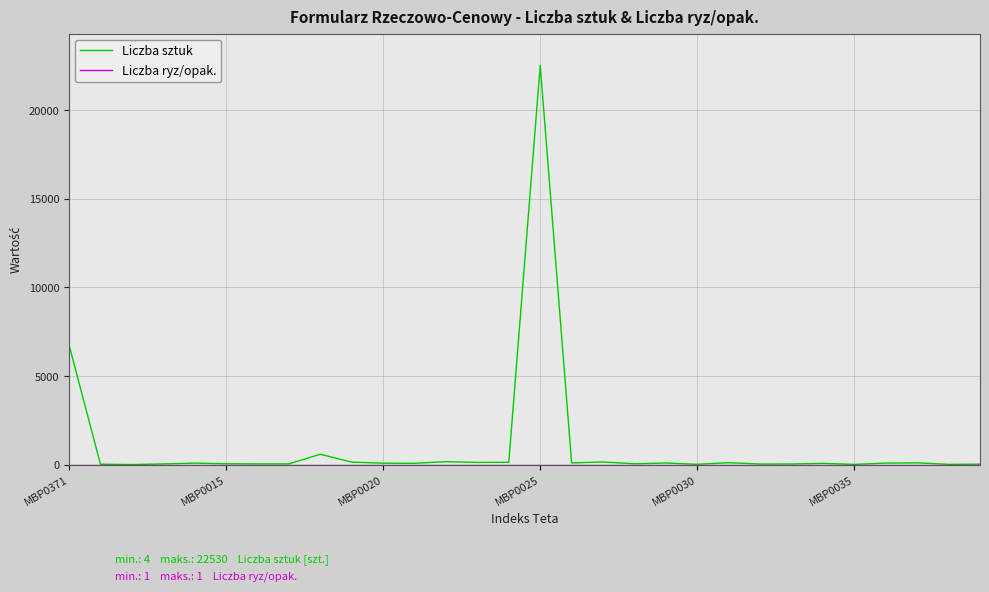

How many lines are shown in the chart?

2